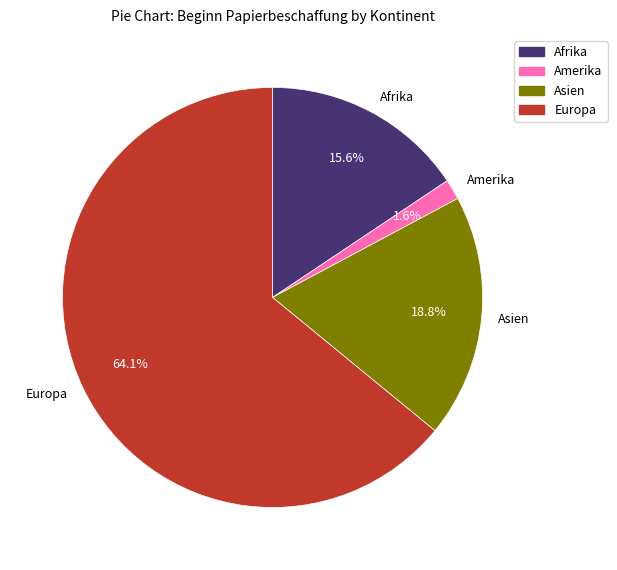

Between Afrika and Asien, which is larger?

Asien